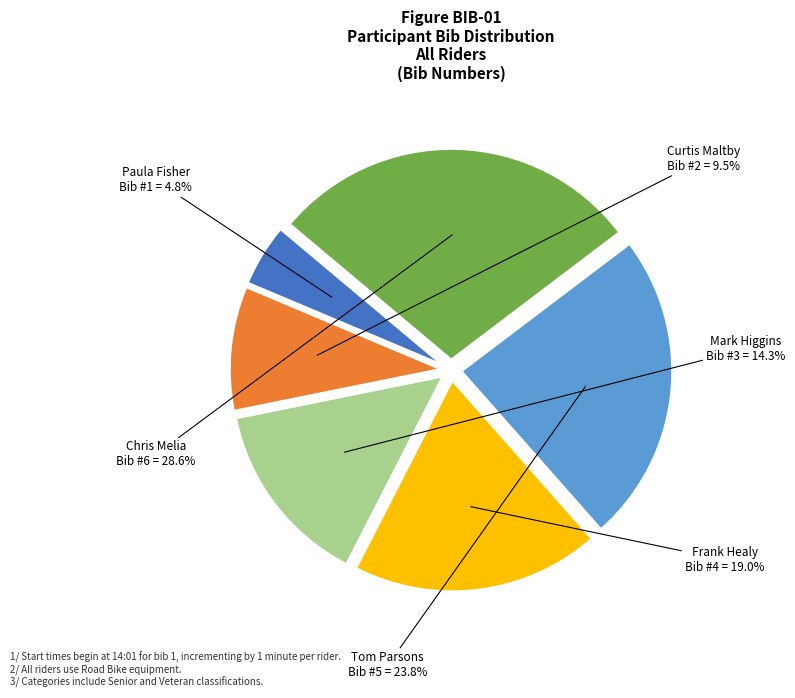

To the nearest percent, what is the average slice percentage?

17%